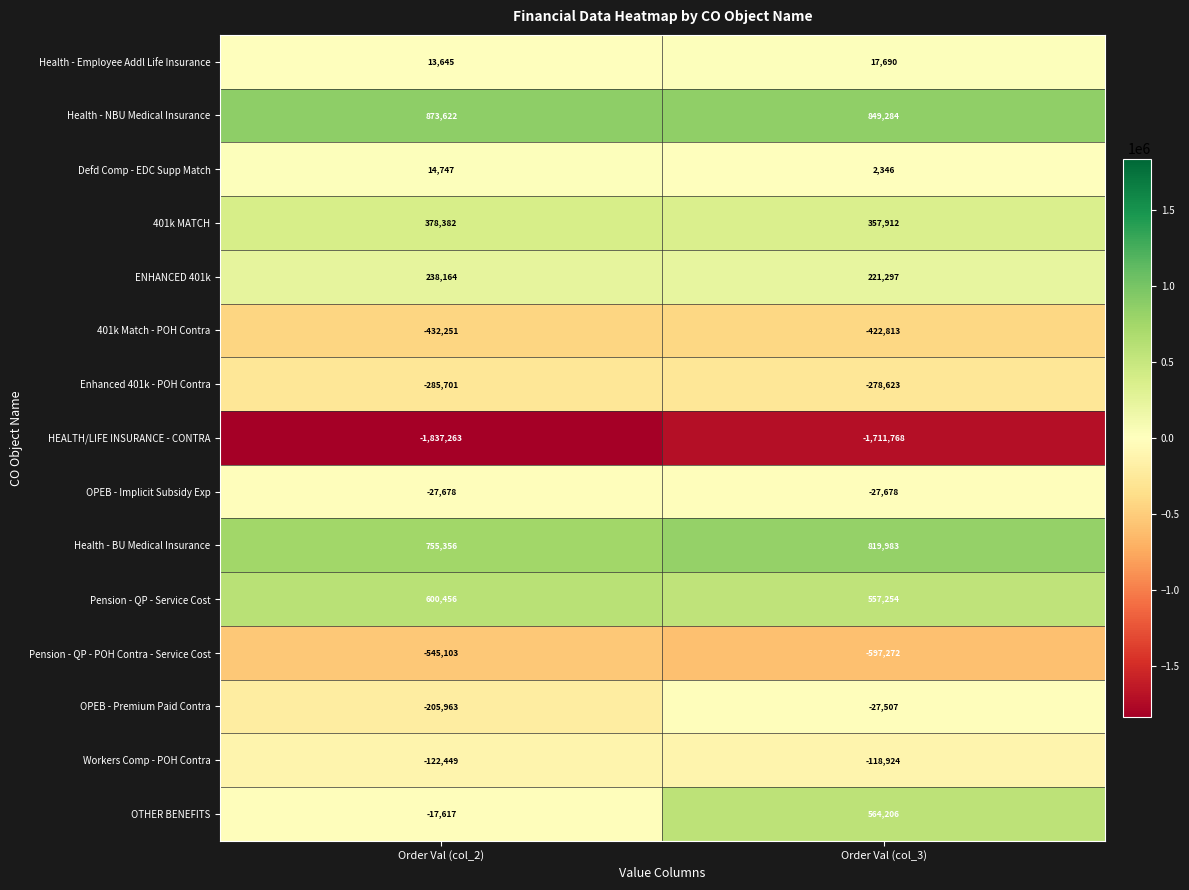

What is the sum of the Enhanced 401k - POH Contra values at Order Val (col_2) and Order Val (col_3)?

-564324